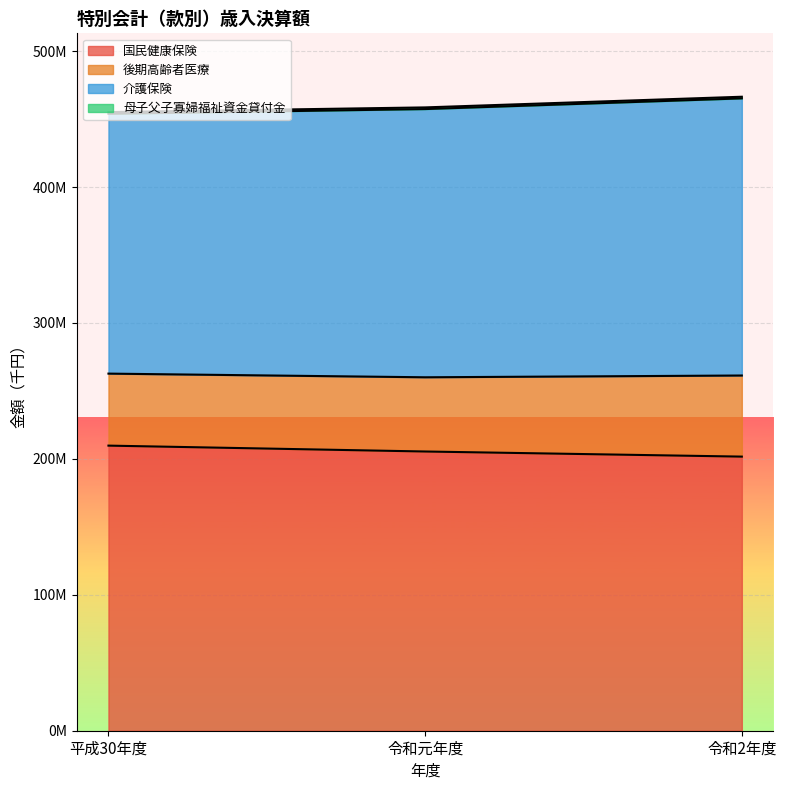

List the labels in order of 国民健康保険 value, largest first.

平成30年度, 令和元年度, 令和2年度